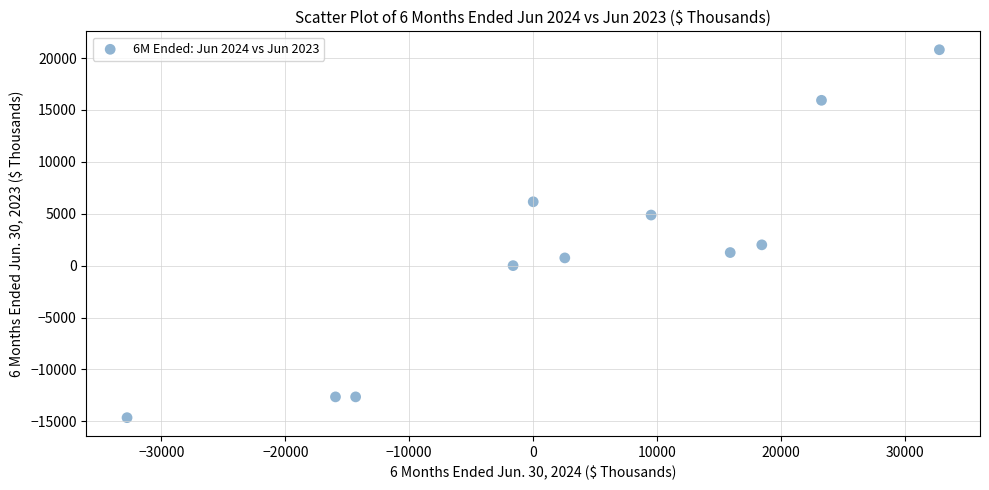

What Y value in the scatter plot is closest to 3076?

2003